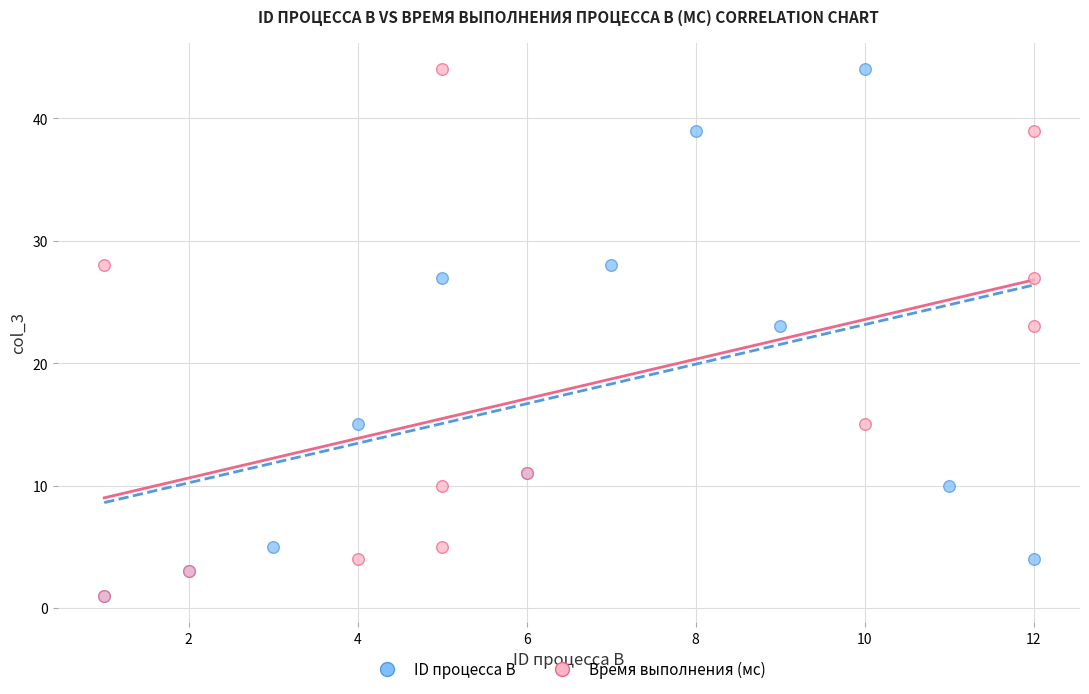

What are all the series names shown in the legend?

ID процесса B, Время выполнения (мс)